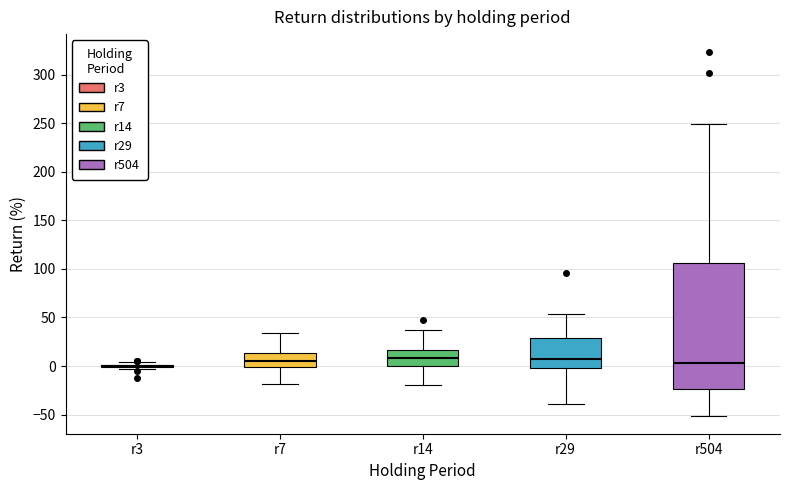

Reading left to right, read every box against the y-axis: the position of its median line, the range the box covers, and the ends of its whiskers. The values are not printed on the chart, so give them approximately, as read against the axis.

r3: box collapsed to a line at 0, whiskers -5 to 5
r7: median 5, box 0 to 15, whiskers -20 to 35
r14: median 10, box 0 to 15, whiskers -20 to 35
r29: median 5, box 0 to 30, whiskers -40 to 55
r504: median 5, box -25 to 105, whiskers -50 to 250